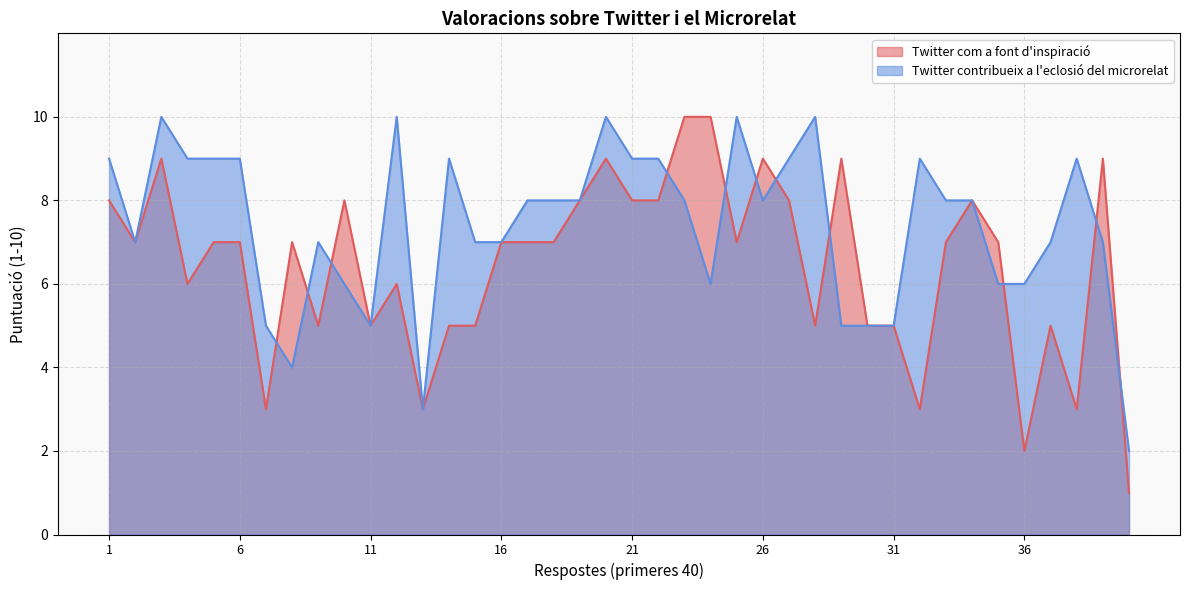

What is the sum of all Twitter com a font d'inspiració values?

258